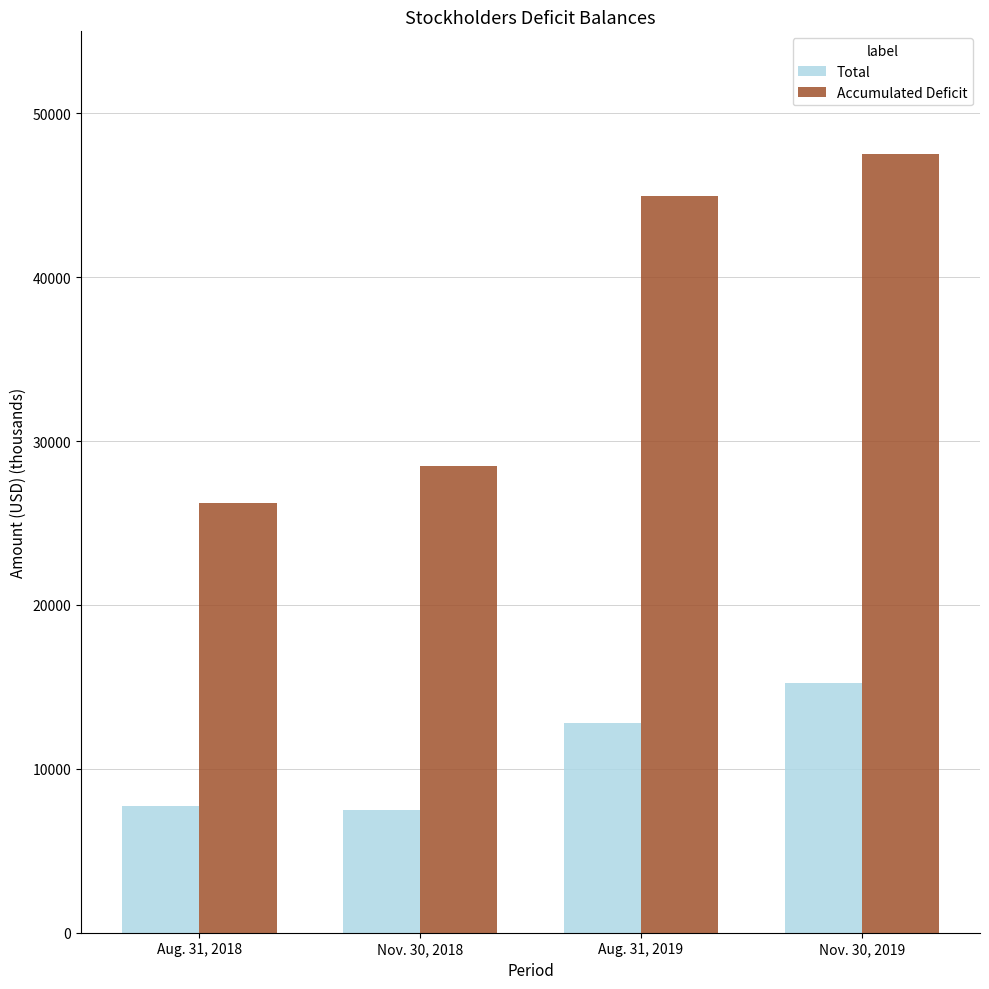

List the labels in order of Total value, smallest first.

Nov. 30, 2018, Aug. 31, 2018, Aug. 31, 2019, Nov. 30, 2019